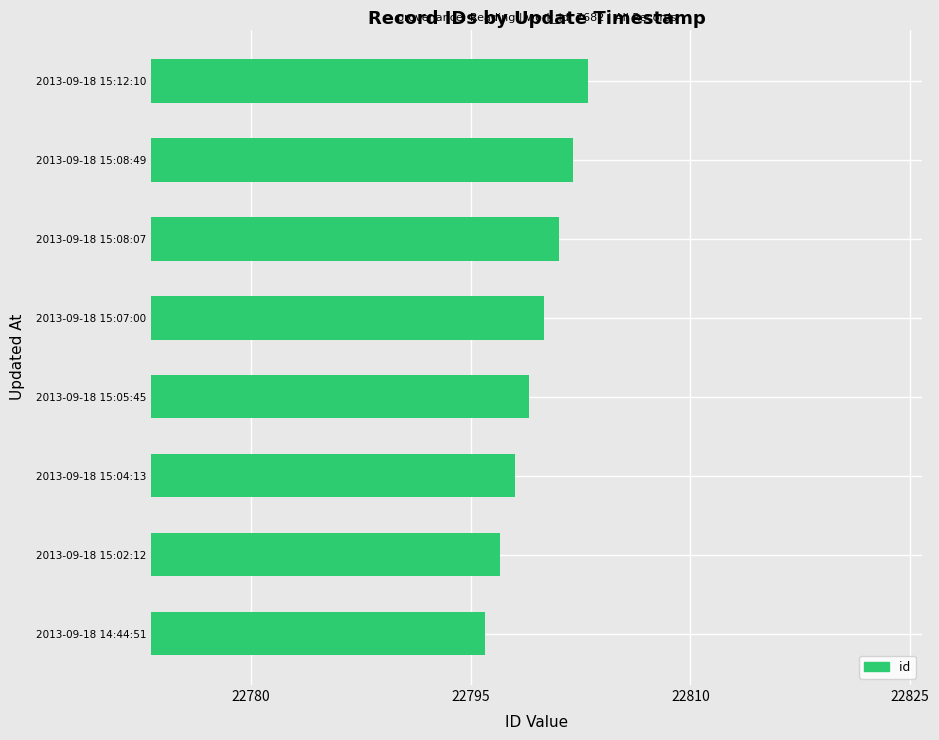

Rank the categories by value from lowest to highest.

2013-09-18 14:44:51, 2013-09-18 15:02:12, 2013-09-18 15:04:13, 2013-09-18 15:05:45, 2013-09-18 15:07:00, 2013-09-18 15:08:07, 2013-09-18 15:08:49, 2013-09-18 15:12:10